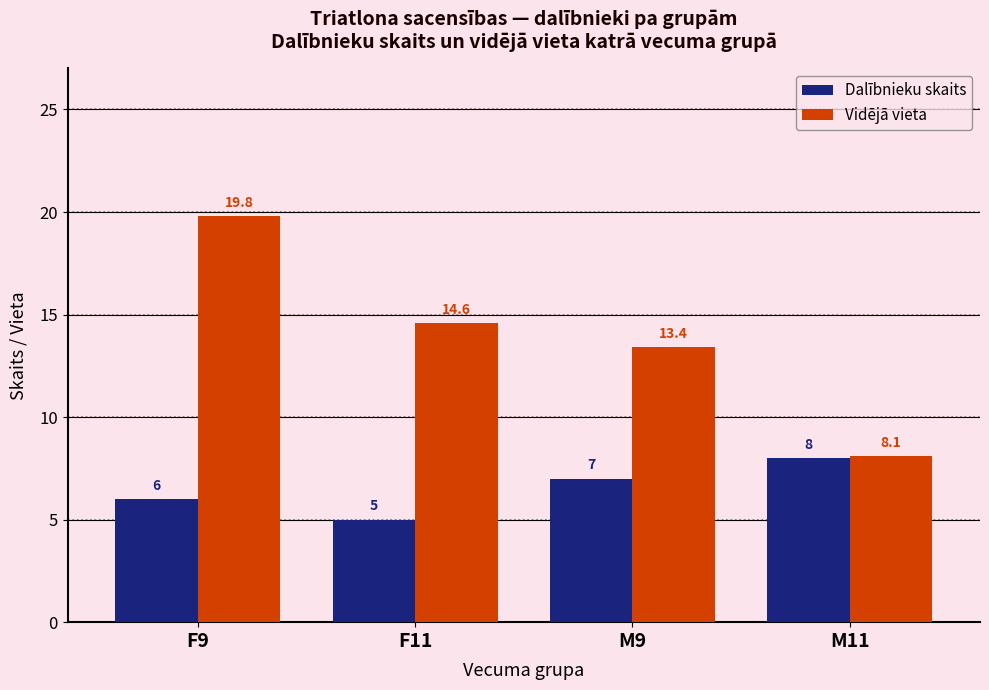

What is the approximate value of Vidējā vieta at M9?

13.4